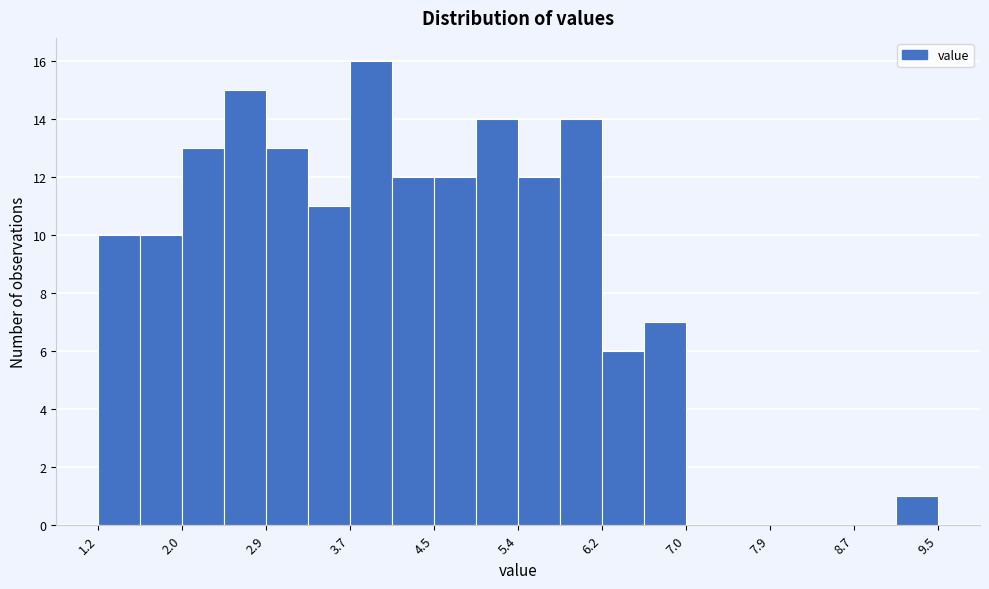

Reading left to right, list every bar in this chart as the range it spans on the x-axis followed by its height. Neither the bar edges nor the heights are printed on the chart, so give them approximately, as read against the axes.

1.2 to 1.6: 10
1.6 to 2.1: 10
2.1 to 2.5: 13
2.5 to 2.9: 15
2.9 to 3.3: 13
3.3 to 3.7: 11
3.7 to 4.1: 16
4.1 to 4.5: 12
4.5 to 5.0: 12
5.0 to 5.4: 14
5.4 to 5.8: 12
5.8 to 6.2: 14
6.2 to 6.6: 6
6.6 to 7.0: 7
7.0 to 7.4: 0
7.4 to 7.9: 0
7.9 to 8.3: 0
8.3 to 8.7: 0
8.7 to 9.1: 0
9.1 to 9.5: 1